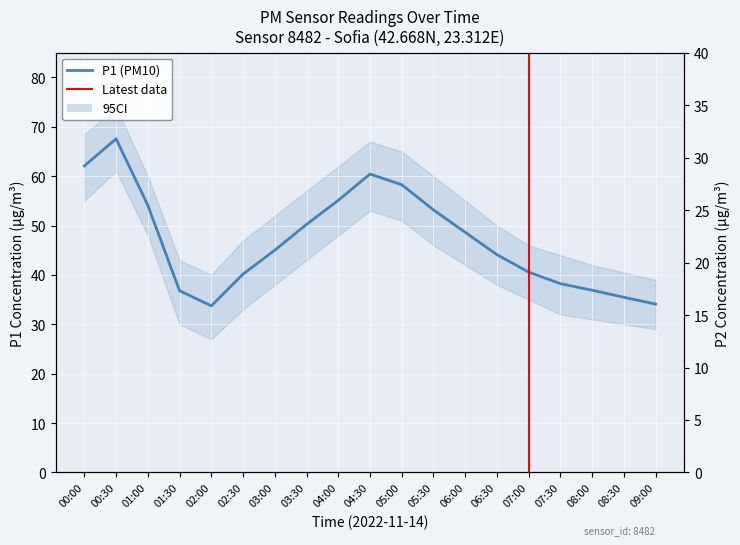

In P2, how many points are higher than both neighbors (excluding endpoints)?

2